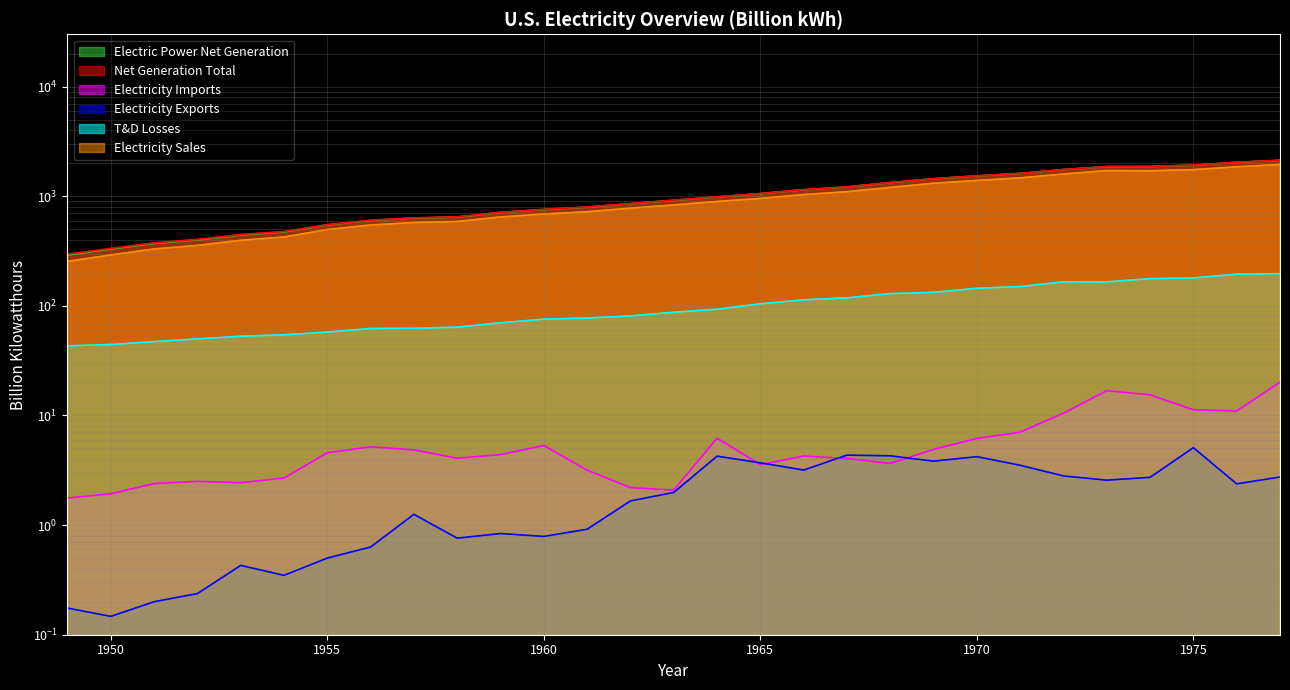

At how many categories does at least one series exceed 1925?

2